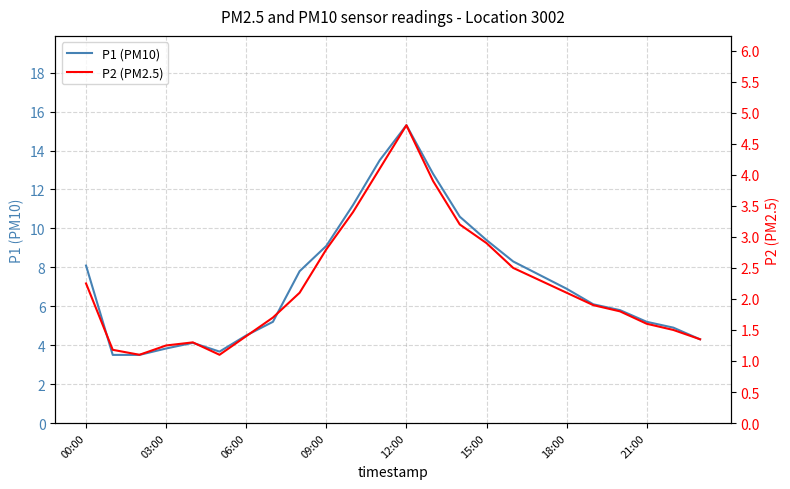

What is the minimum value for P1 (PM10)?

3.5